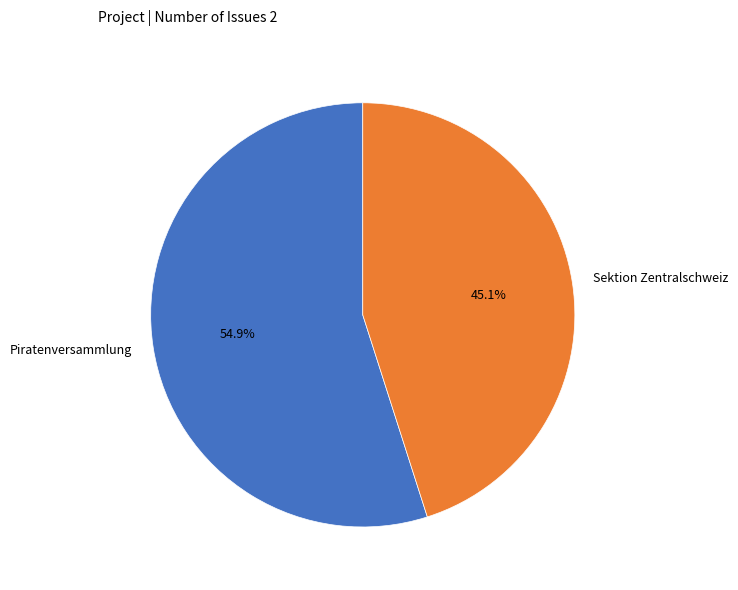

What percentage is the Sektion Zentralschweiz slice, to the nearest percent?

45%